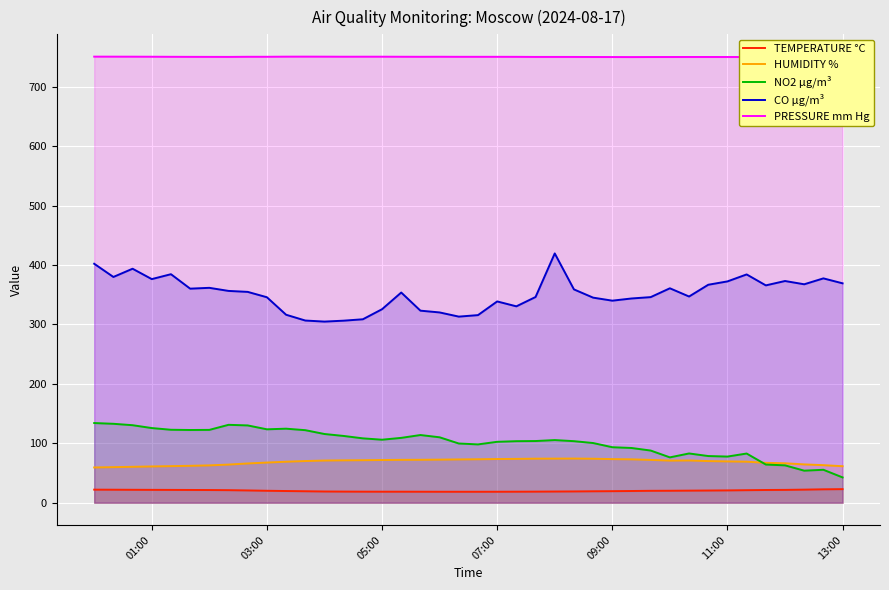

How many data points does each series have?

40